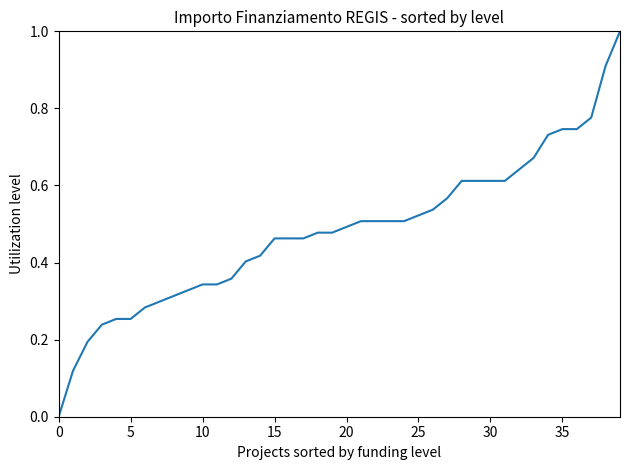

How many lines are shown in the chart?

1